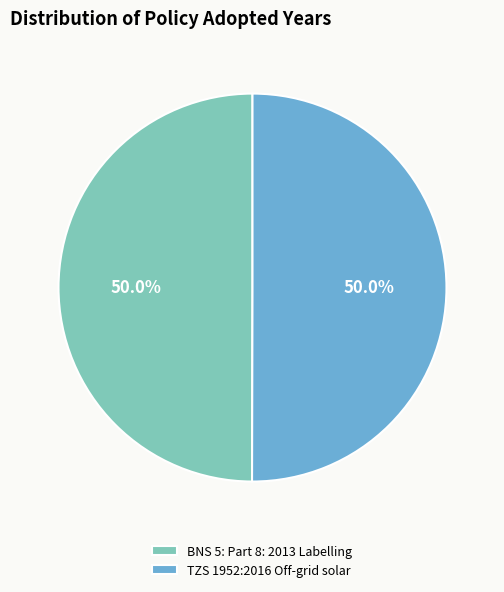

How many segments does this pie chart have?

2